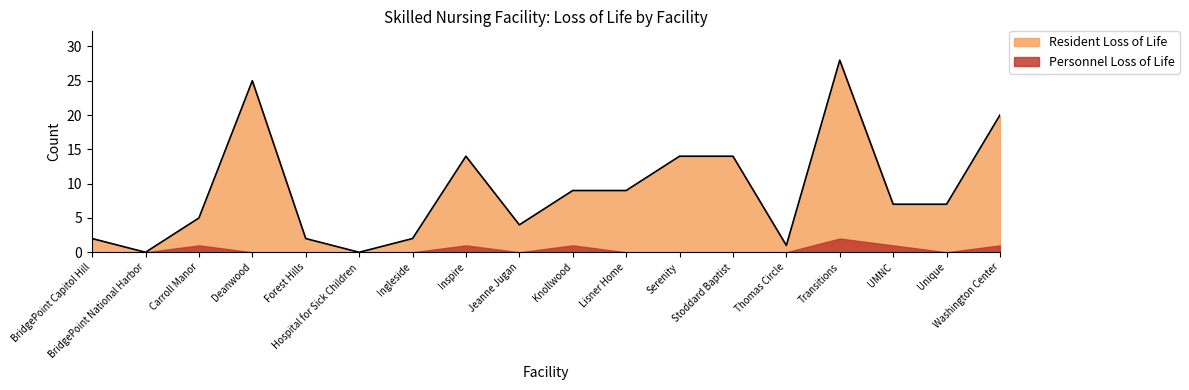

Reading left to right, transcribe all the data shown in this chart.

2	0	5	25	2	0	2	14	4	9	9	14	14	1	28	7	7	20